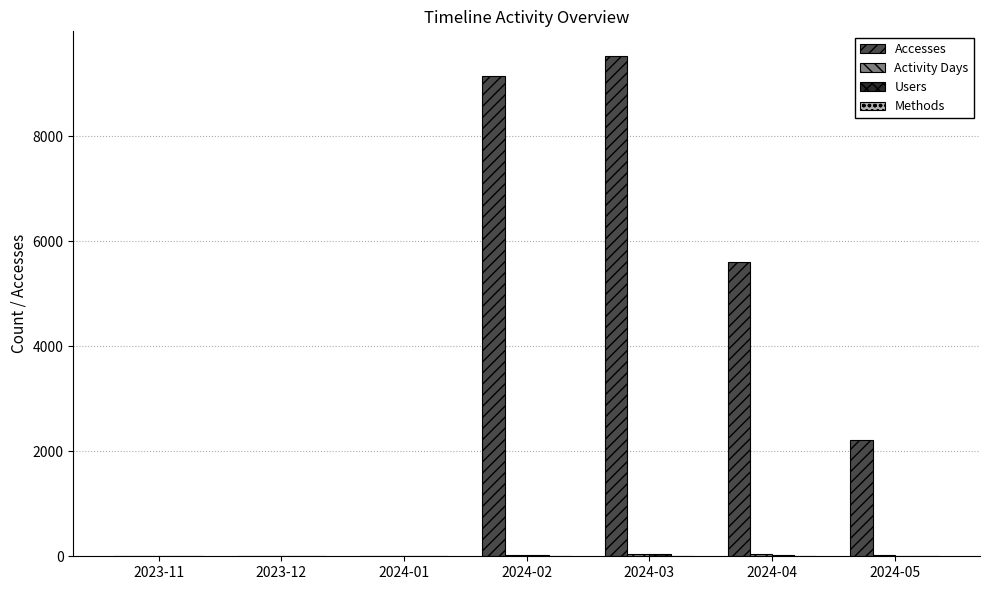

Which series has the largest total across all categories?

Accesses